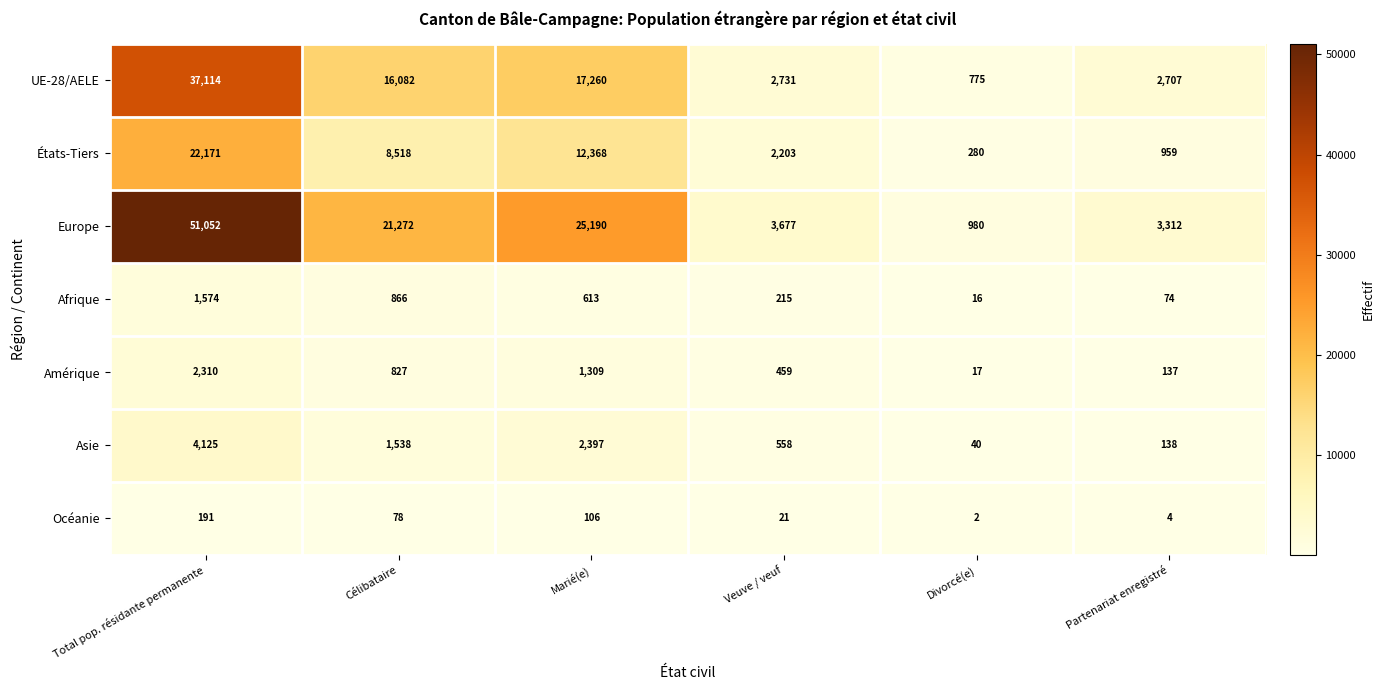

What is the minimum value shown in the chart?

2